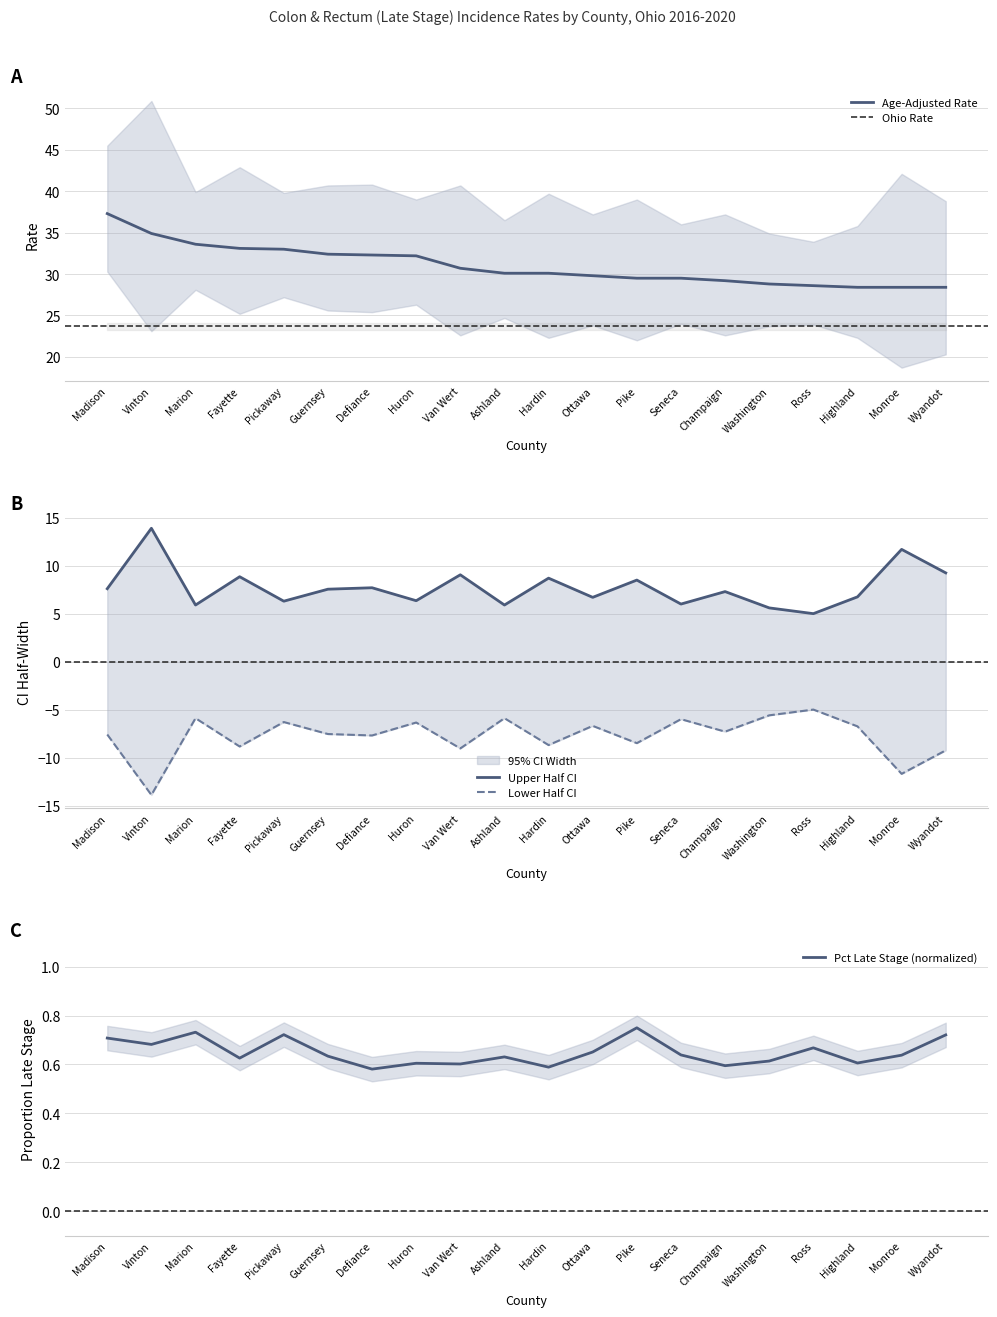

What value does the Age-Adjusted Rate series have at Pickaway?

33.0